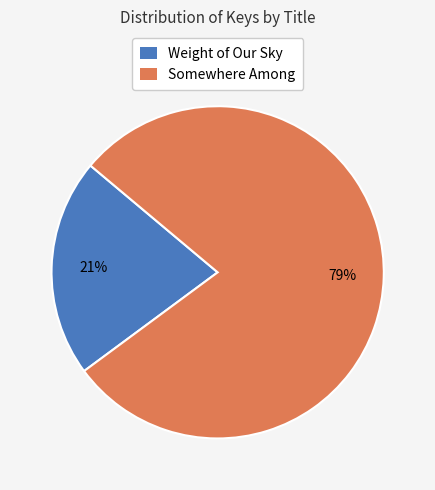

To the nearest percent, what percentage of the pie is Weight of Our Sky?

21%